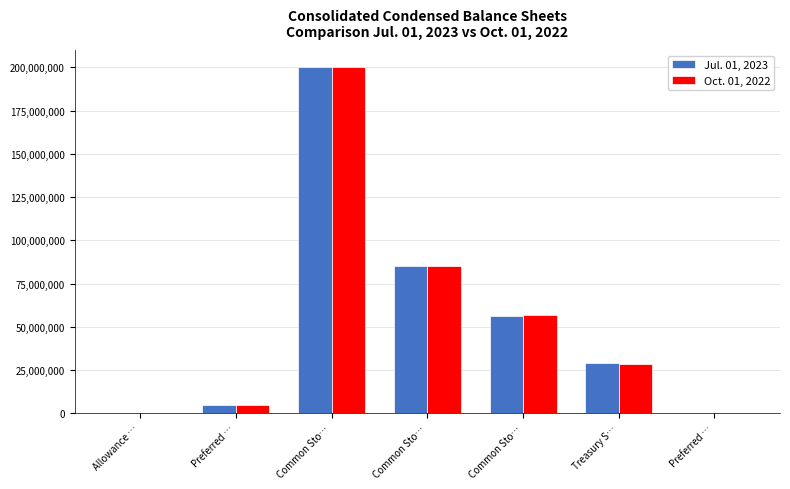

At which category is the sum across all series the highest?

Common Sto…